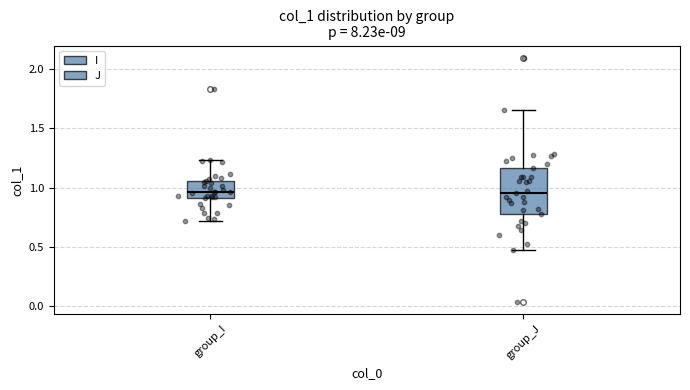

Reading left to right, read every box against the y-axis: the position of its median line, the range the box covers, and the ends of its whiskers. The values are not printed on the chart, so give them approximately, as read against the axis.

group_I: median 0.95, box 0.90 to 1.05, whiskers 0.70 to 1.25
group_J: median 0.95, box 0.75 to 1.15, whiskers 0.45 to 1.65